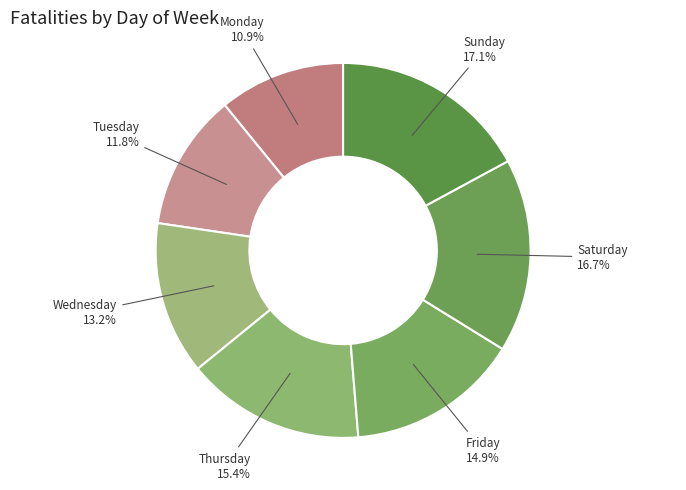

Approximately how many times larger is the value at Monday compared to Saturday?

0.7